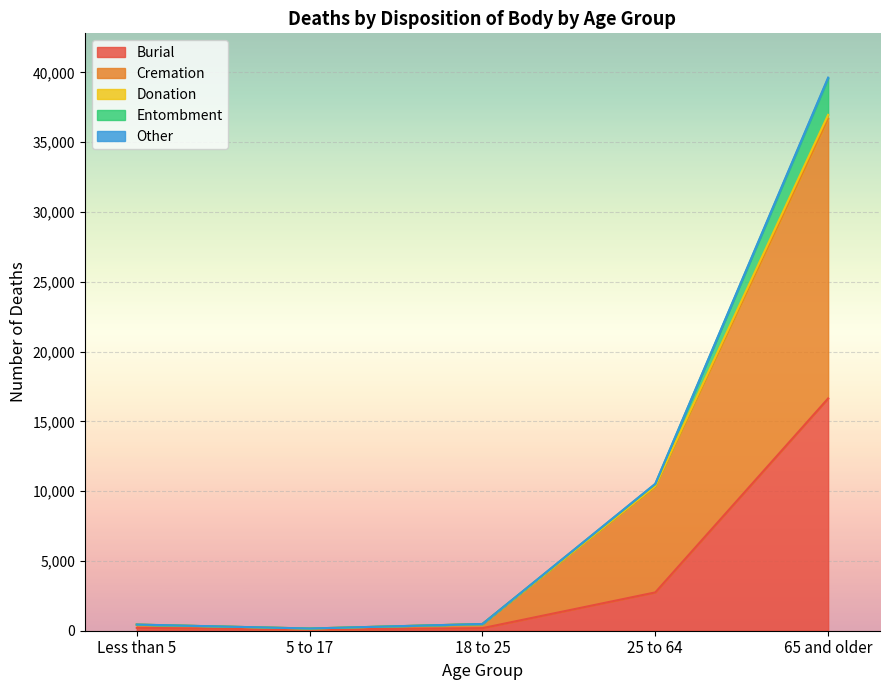

What is the difference between the highest and lowest values at 18 to 25?

297